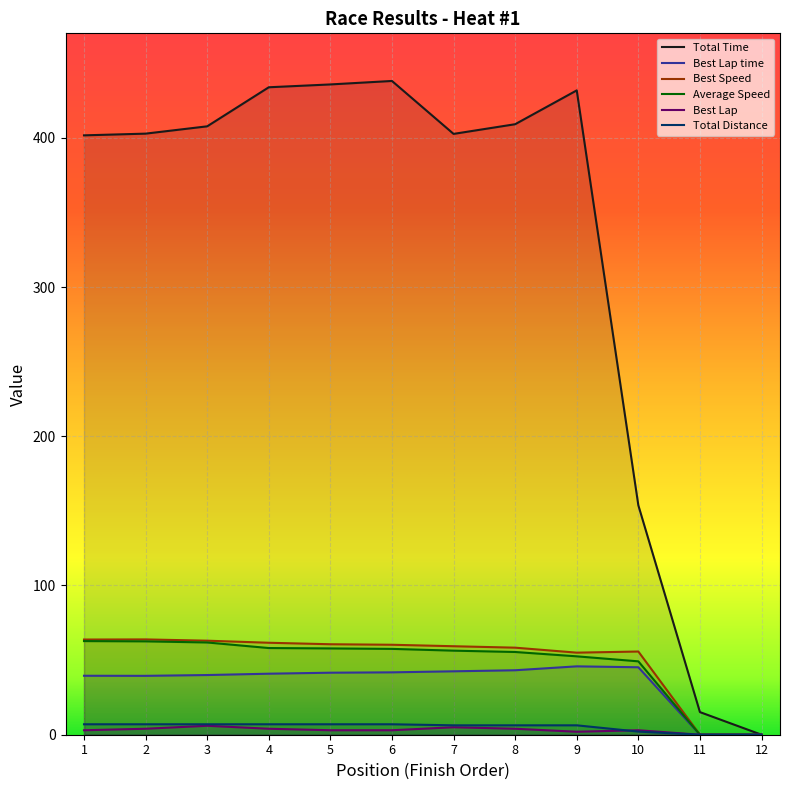

Where does the Best Lap series first go above 3?

2